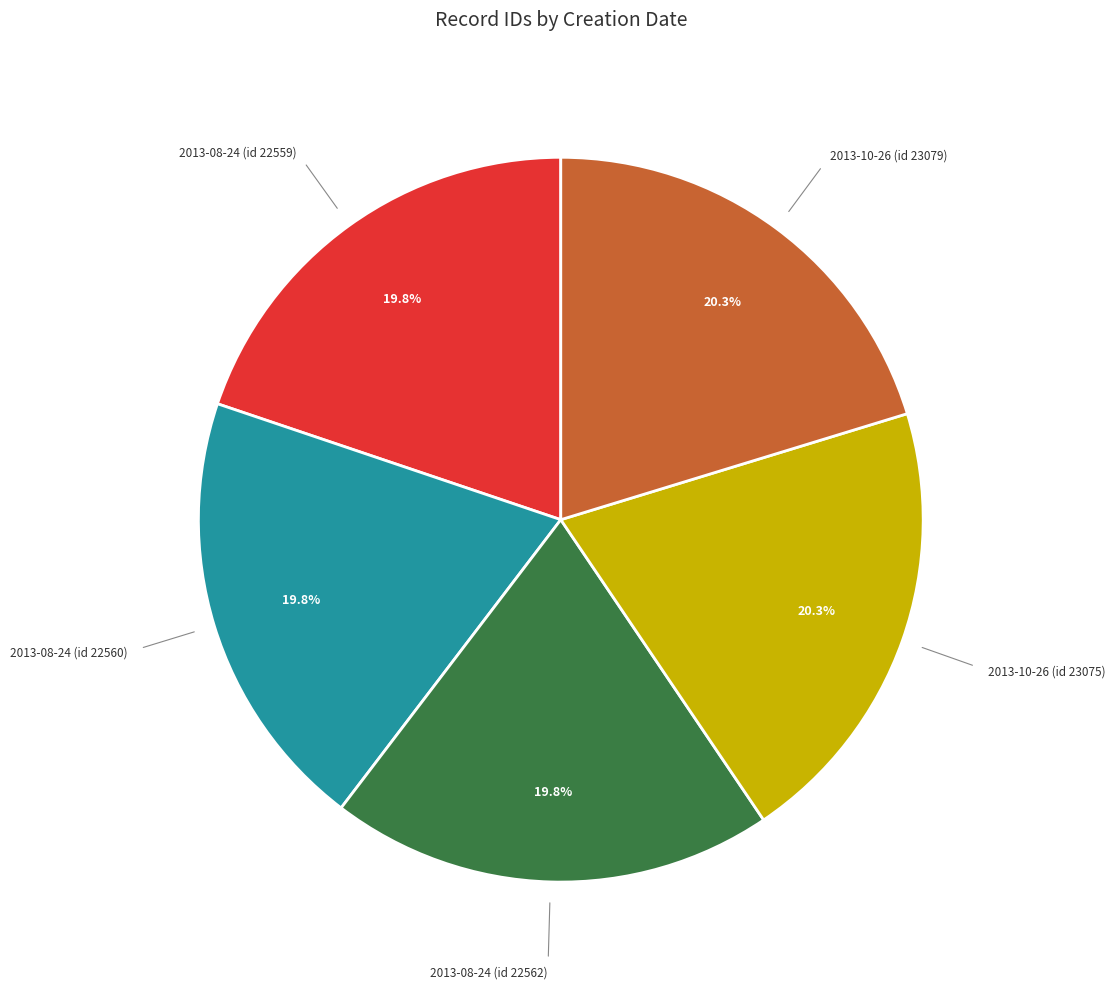

Does any single category account for the majority?

No